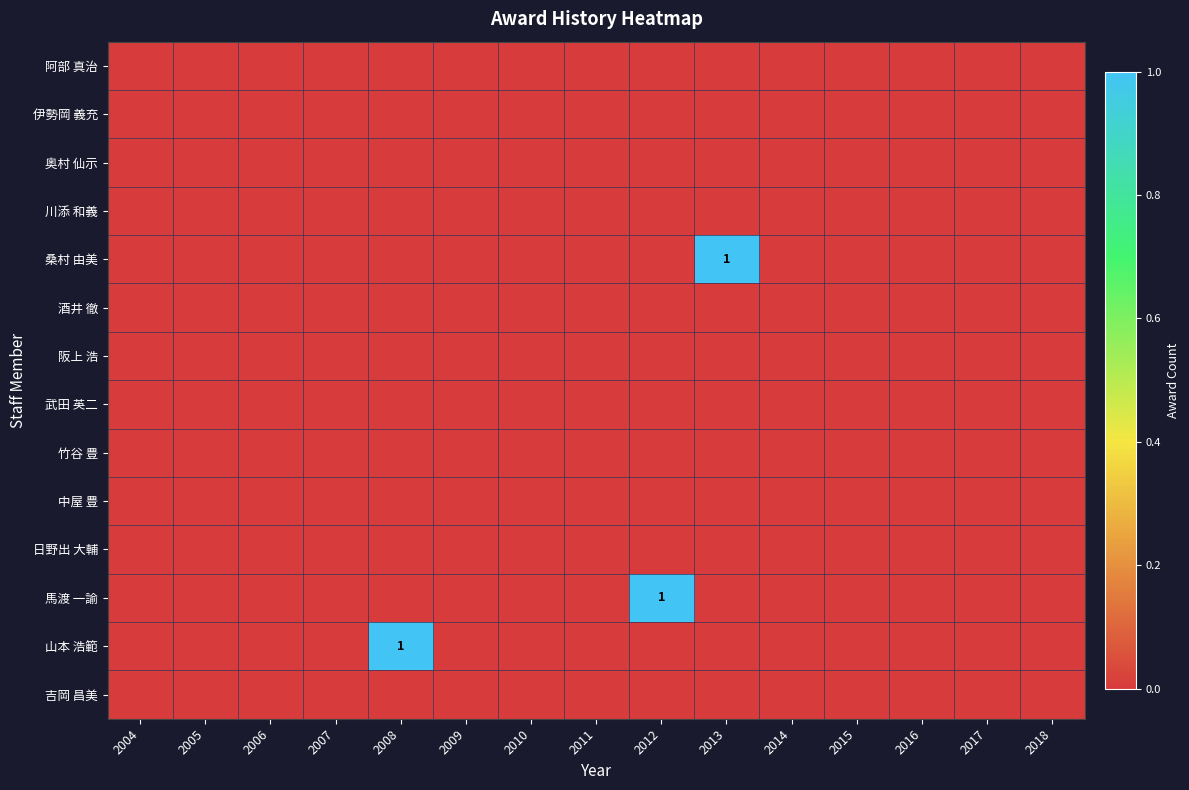

How many distinct data groups are displayed?

14